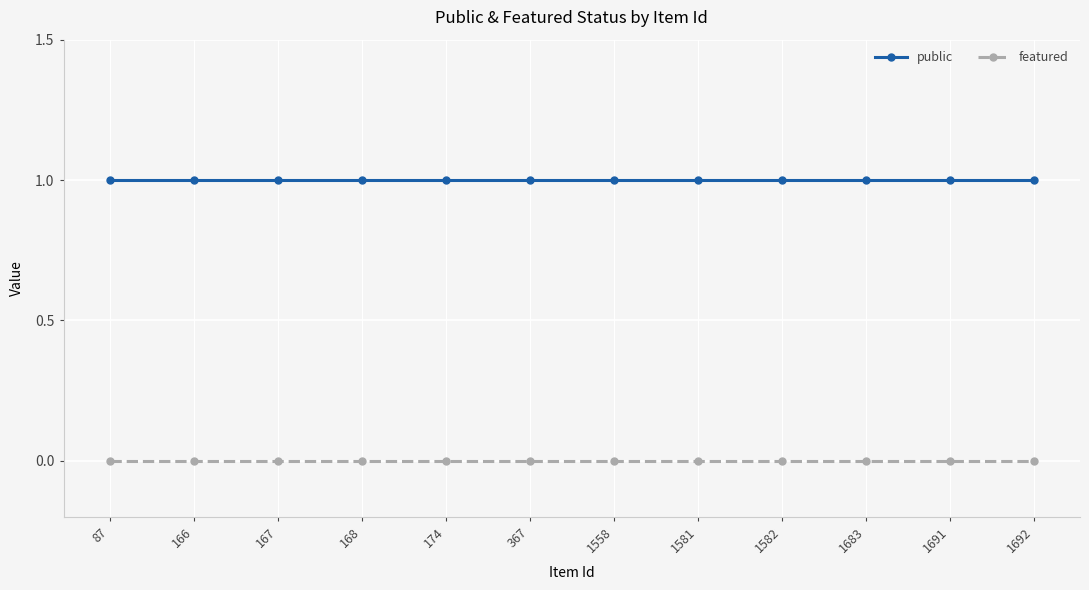

Rank the series by their average value, from lowest to highest.

featured, public